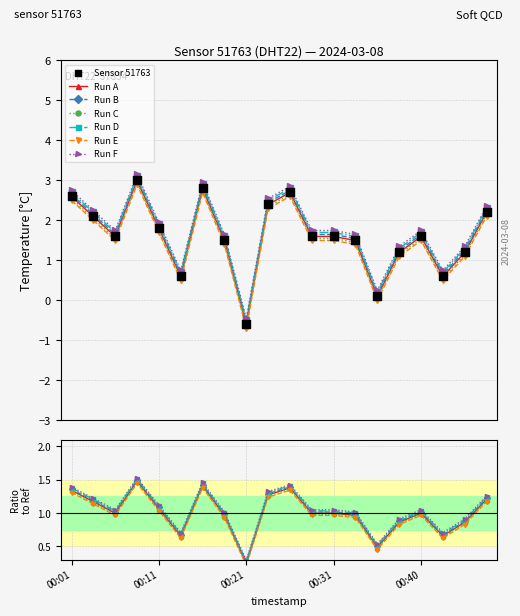

Approximately how many times larger is the value at 00:33 compared to 00:01?

0.7